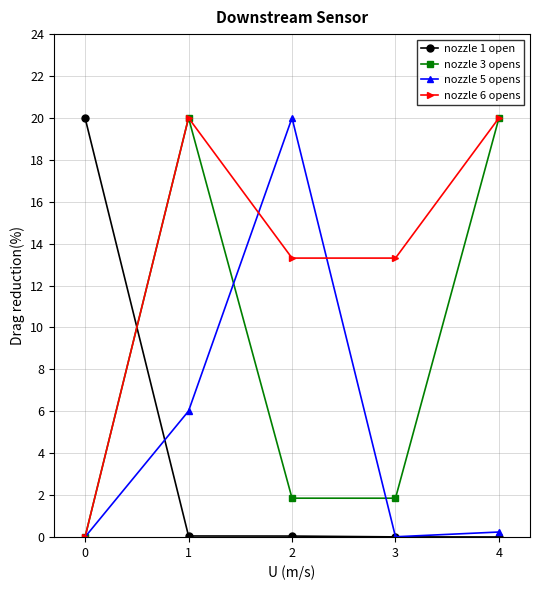

What is the sum of the nozzle 3 opens values at 2 and 3?

3.7